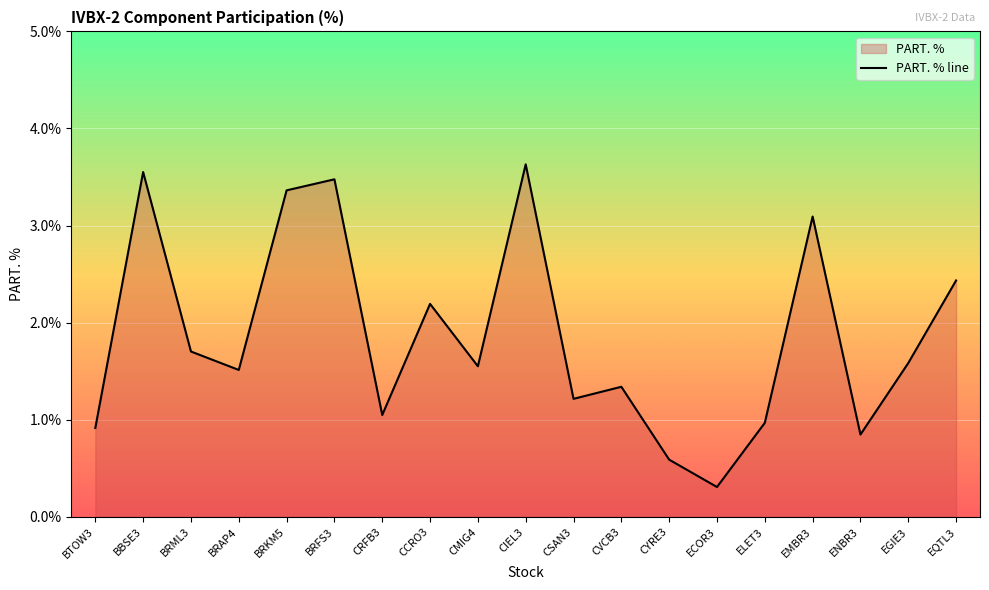

Which label corresponds to the smallest value in the chart?

ECOR3